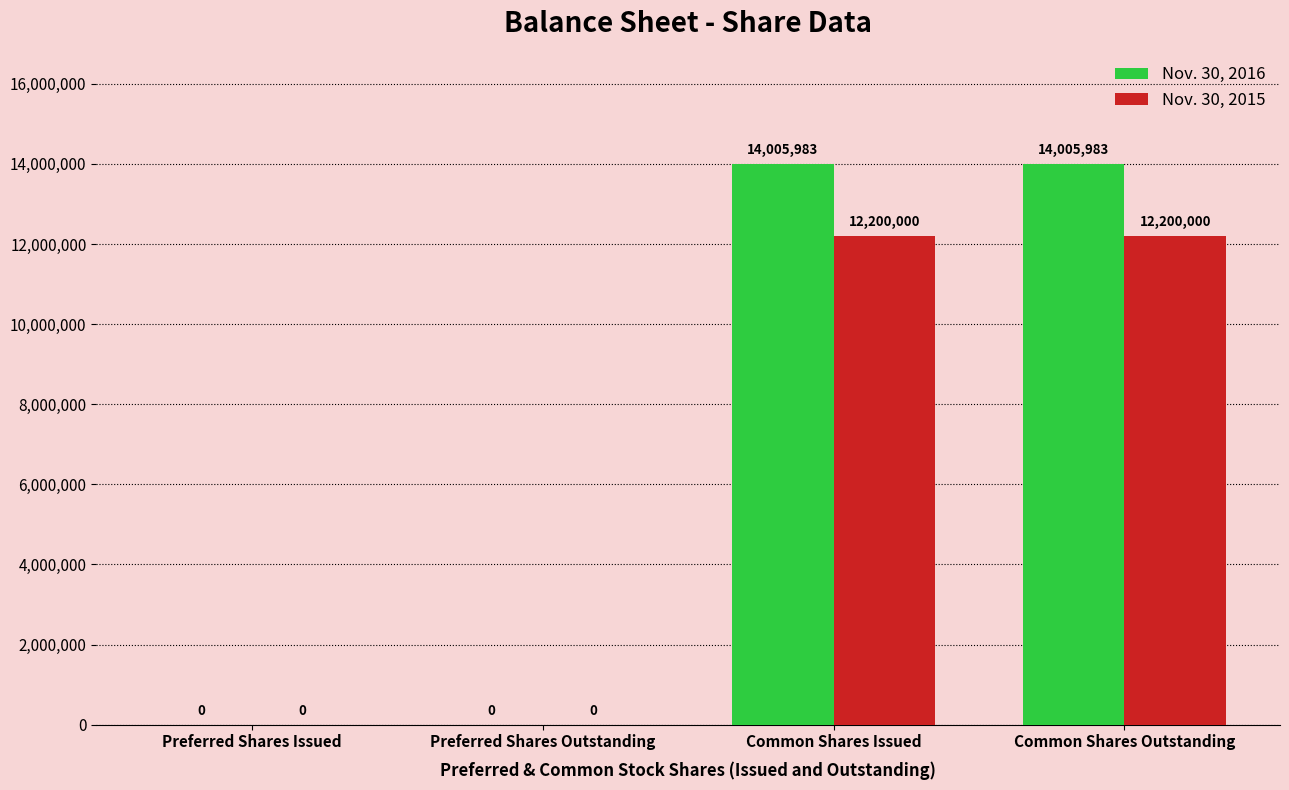

Are the bars horizontal?

No